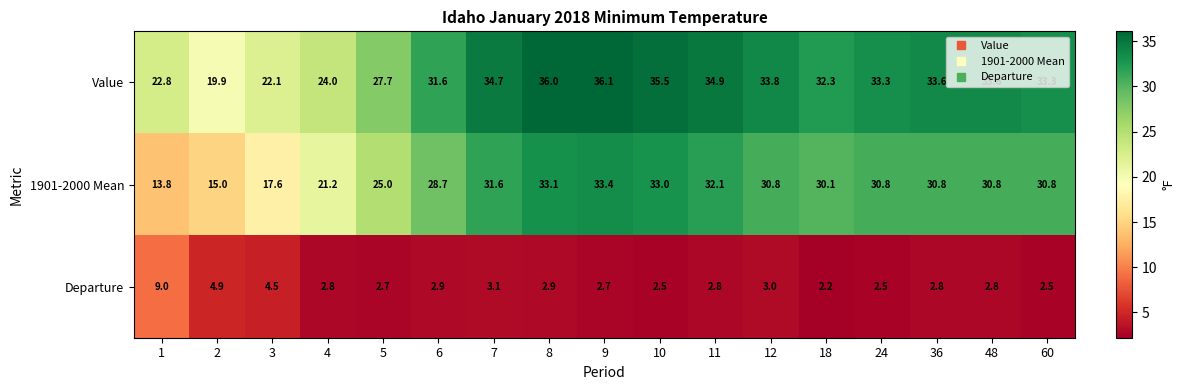

What is the total value across all series at 5?

55.4